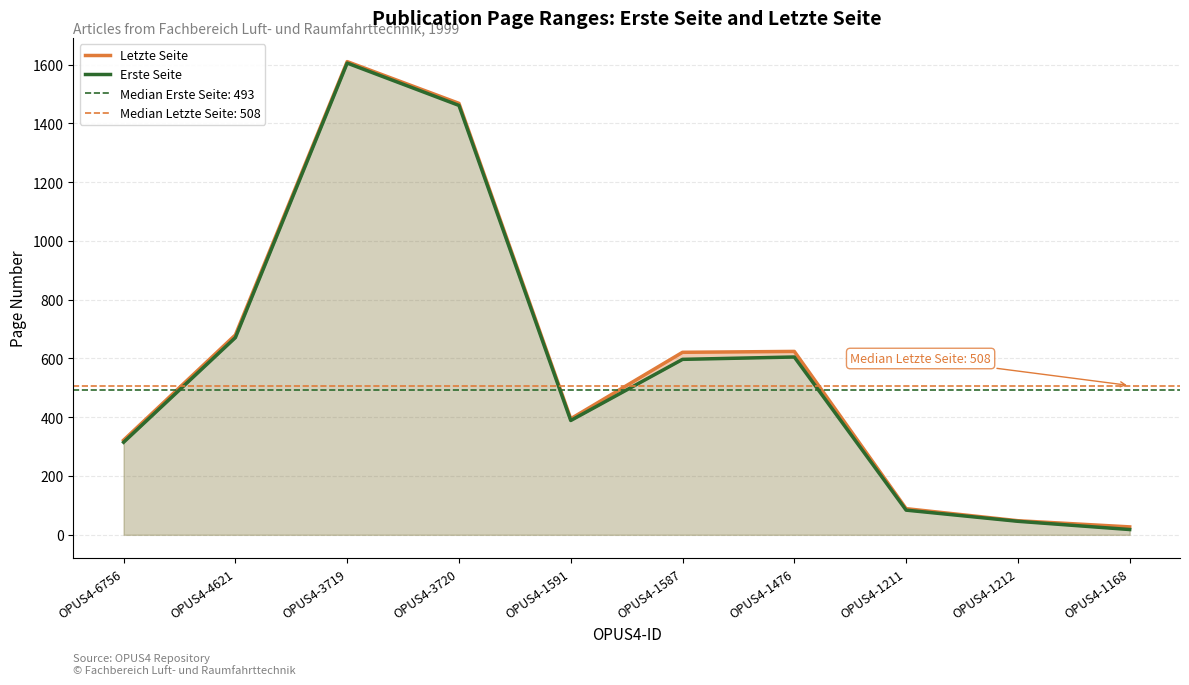

What is the value of the Letzte Seite point at the 4th from the left?

1468